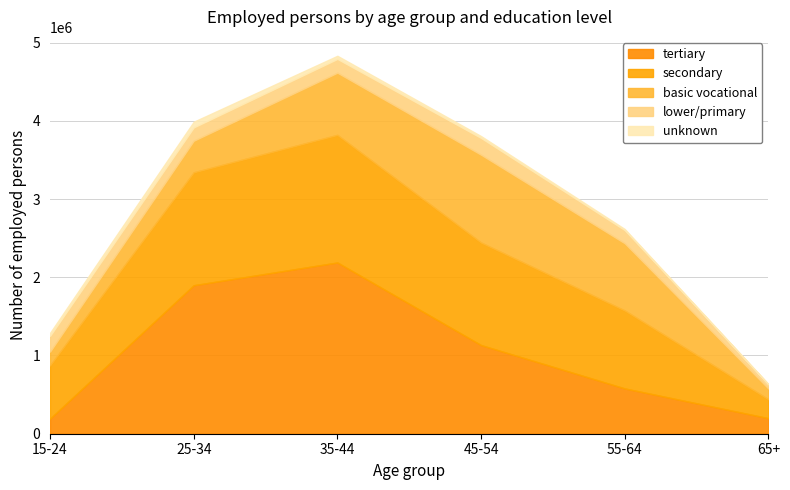

In secondary, how many points are higher than both neighbors (excluding endpoints)?

1